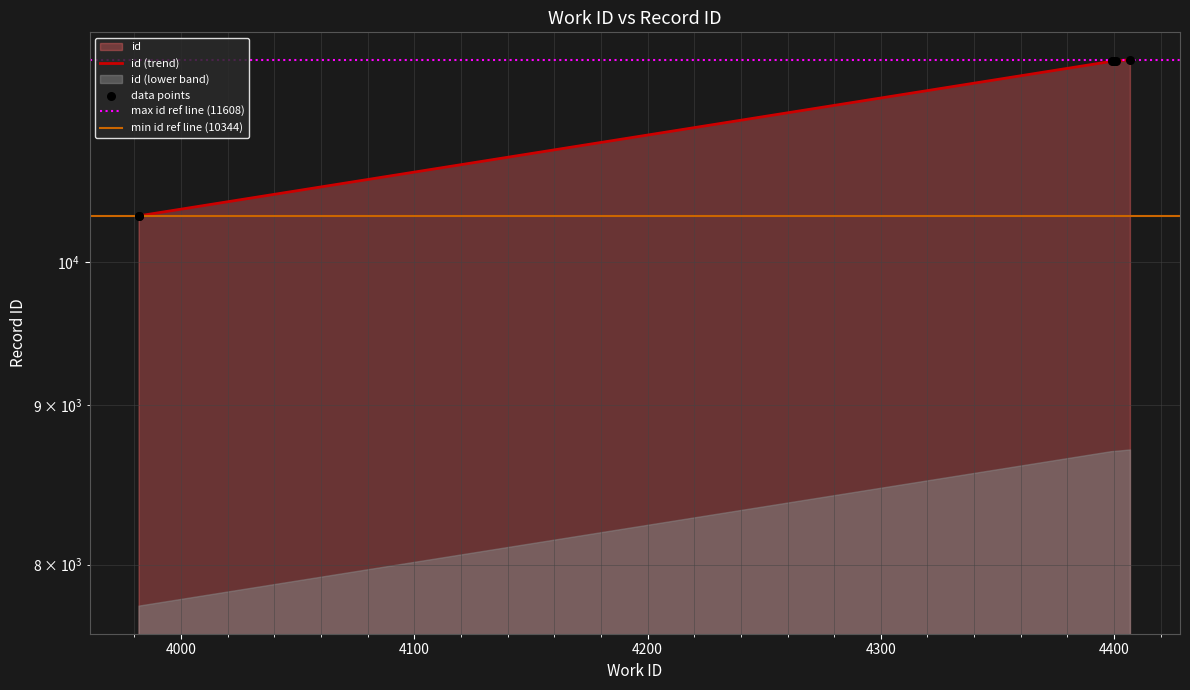

What is the change in value from 3982 to 4407?

+1264